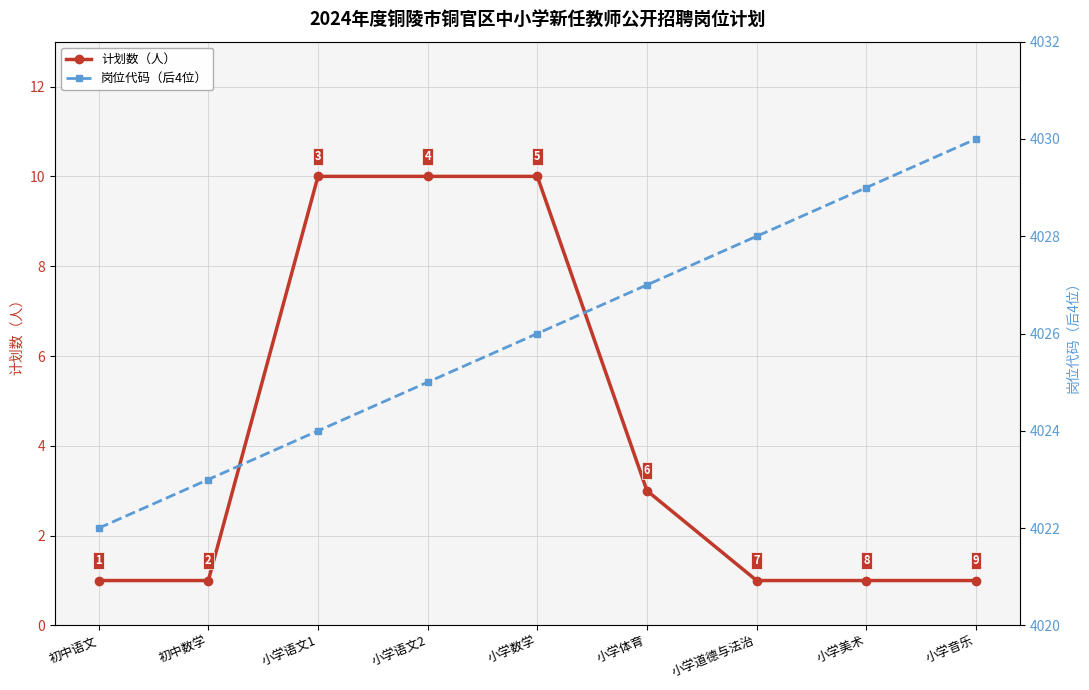

True or false: 岗位代码（后4位） and 计划数（人） intersect in this chart.

False